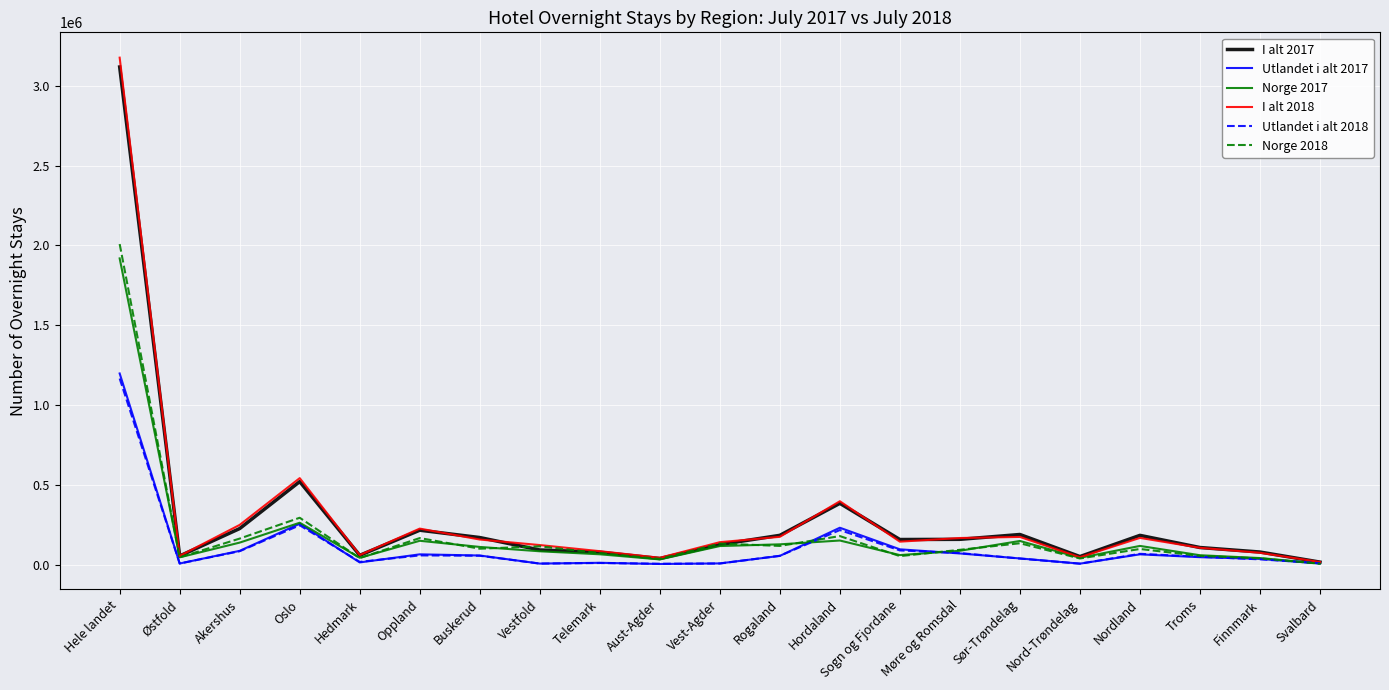

What are all the series names shown in the legend?

I alt 2017, Utlandet i alt 2017, Norge 2017, I alt 2018, Utlandet i alt 2018, Norge 2018